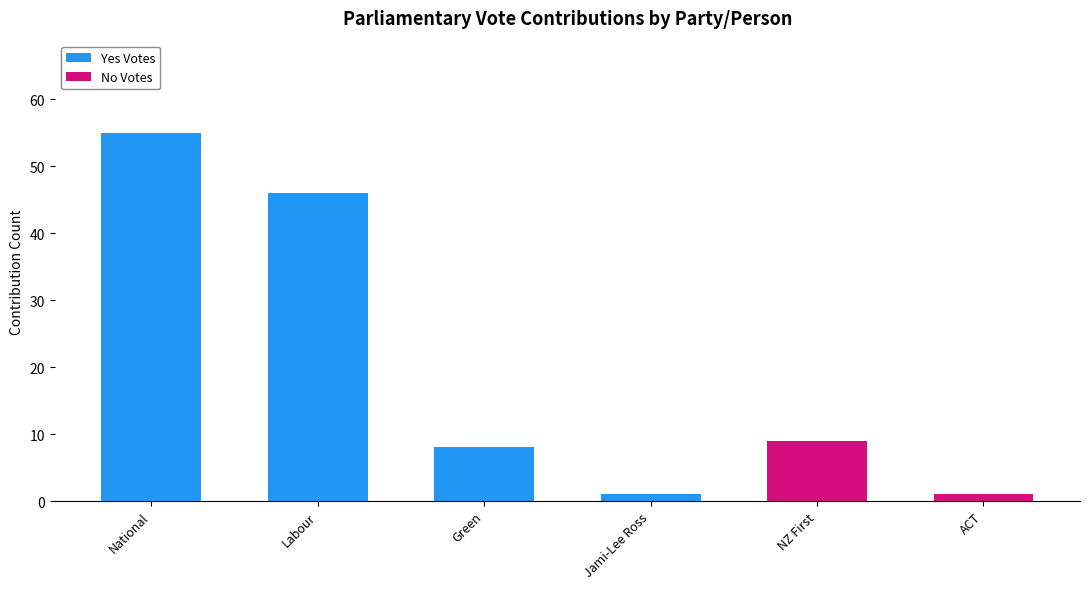

True or false: Yes Votes has a value of 0 at ACT.

True